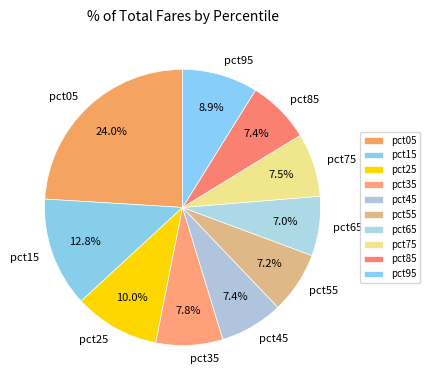

Which has a higher value, pct65 or pct15?

pct15